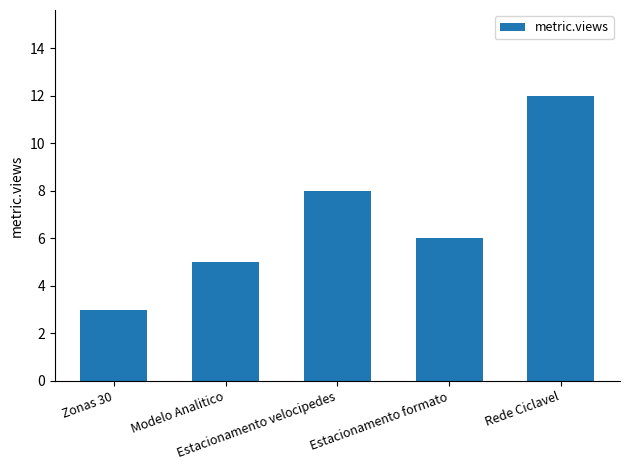

True or false: the data shows 6 at Estacionamento formato.

True